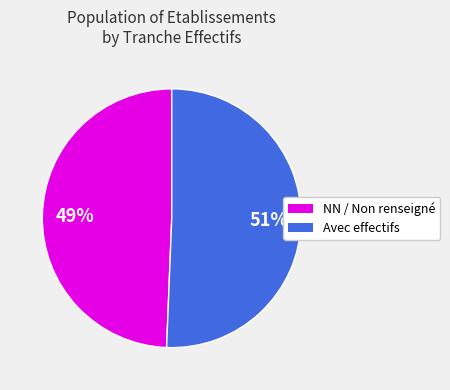

To the nearest percent, what is the average slice percentage?

50%